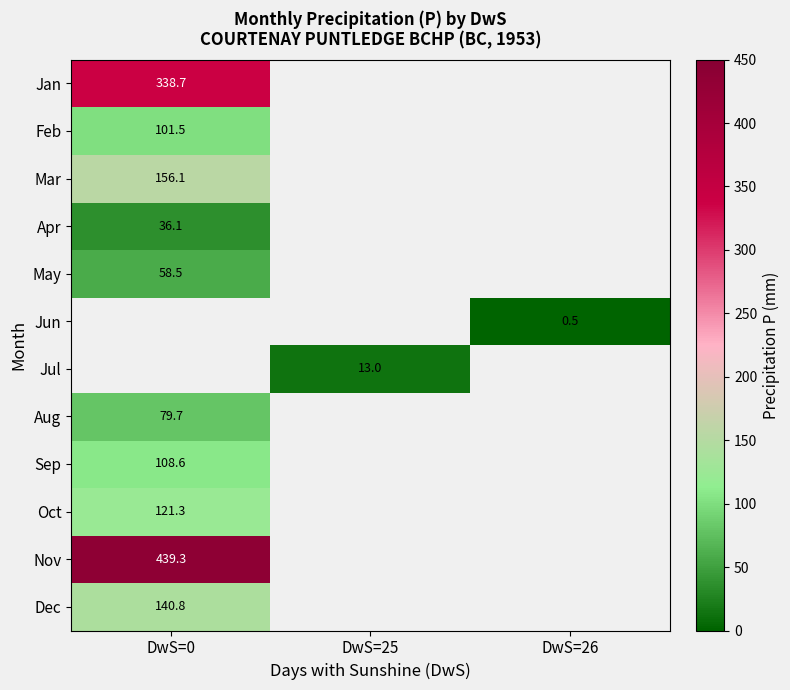

The Aug series shows 135.6 at DwS=0. True or false?

False